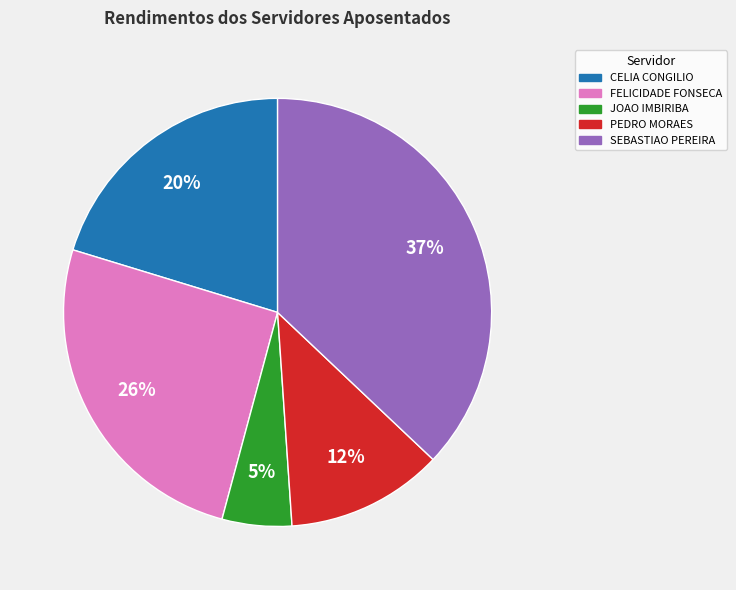

Does any single category account for the majority?

No